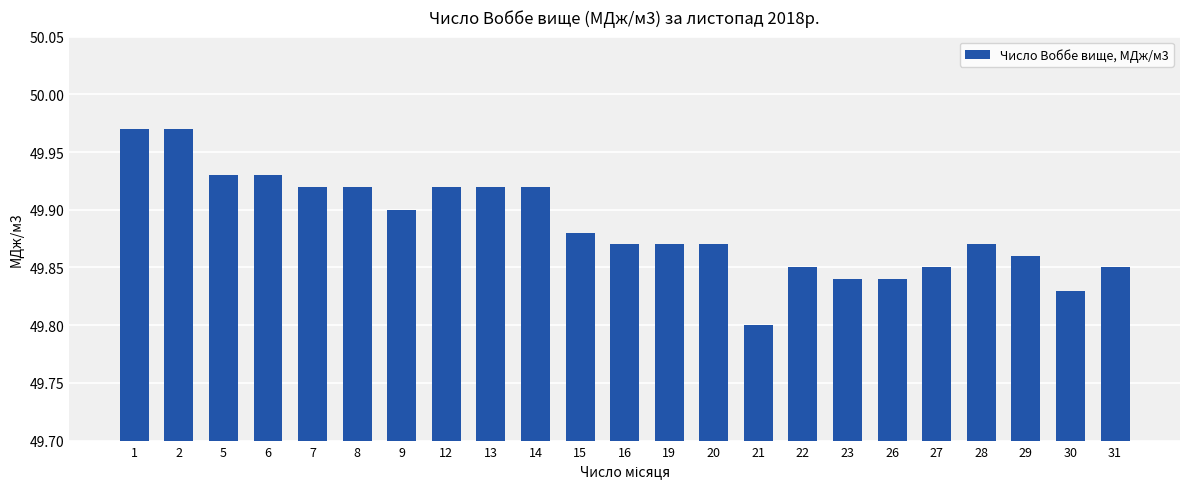

What is the sum of all values?

1147.4